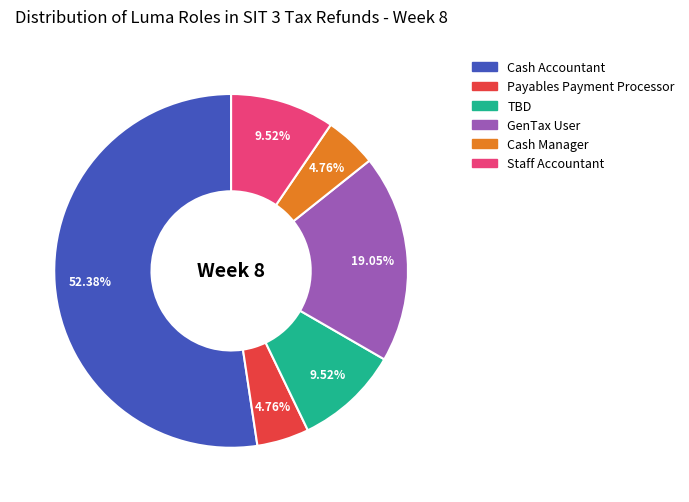

Which slice is the largest?

Cash Accountant